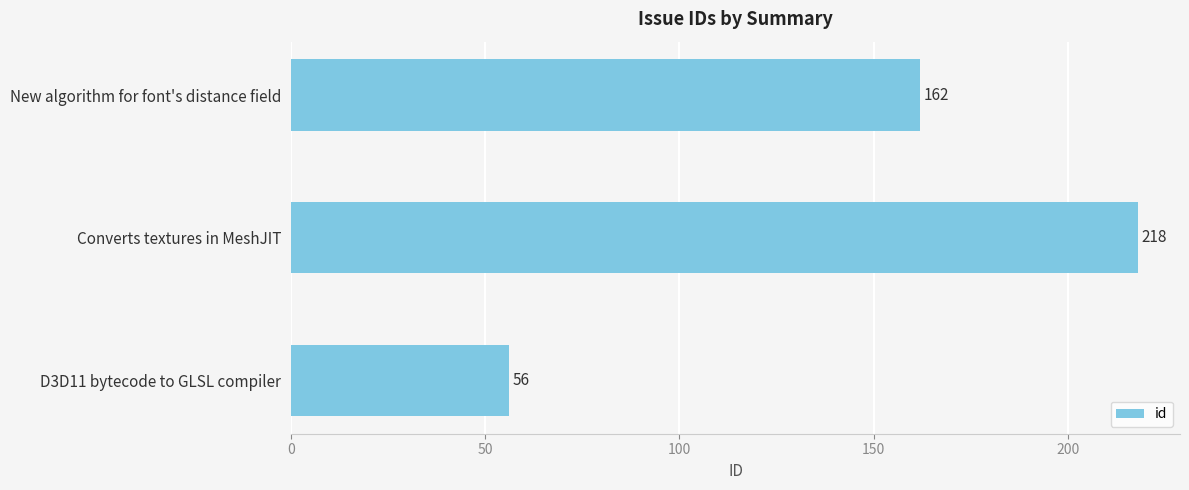

How many bars are there in total?

3